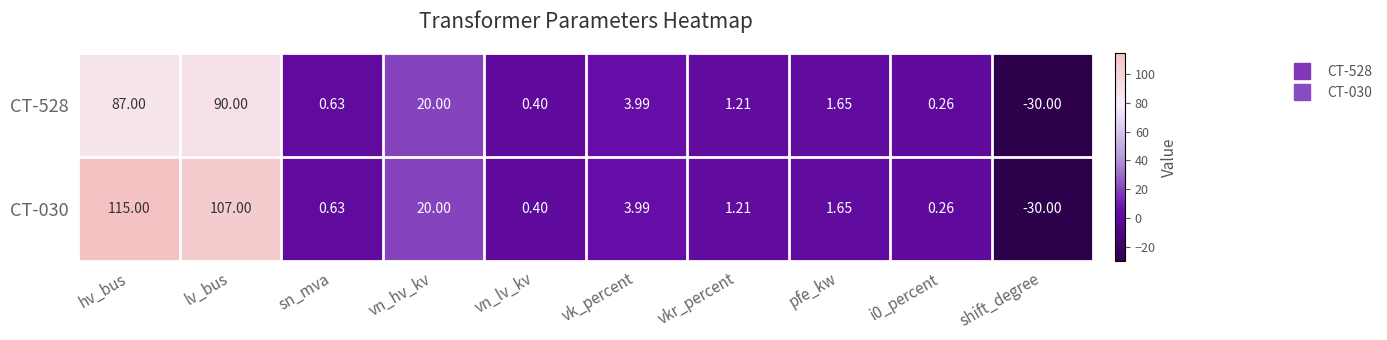

At how many categories does at least one series exceed 30?

2